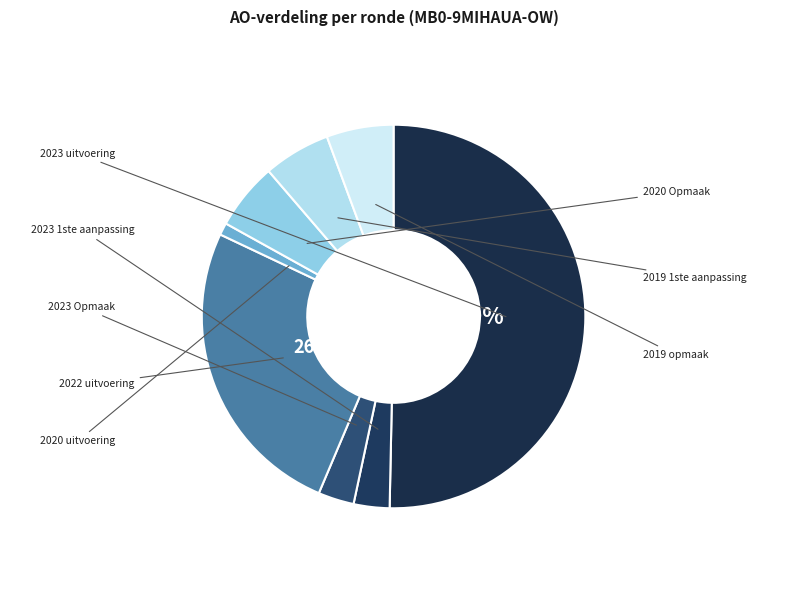

What is the smallest slice in the pie chart?

2020 uitvoering